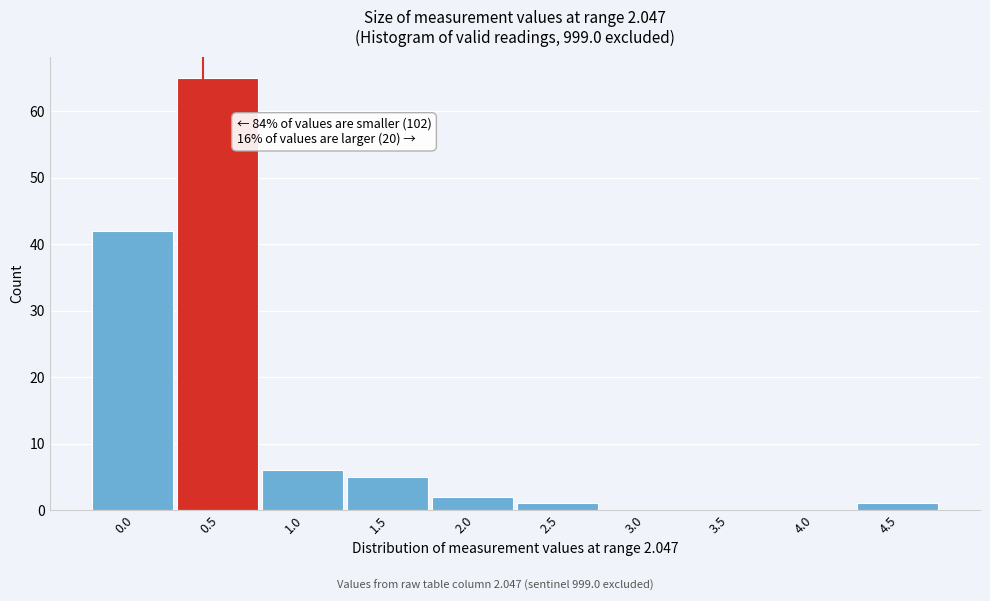

Reading left to right, extract all data points from this chart.

0.0=42	0.5=65	1.0=6	1.5=5	2.0=2	2.5=1	3.0=0	3.5=0	4.0=0	4.5=1